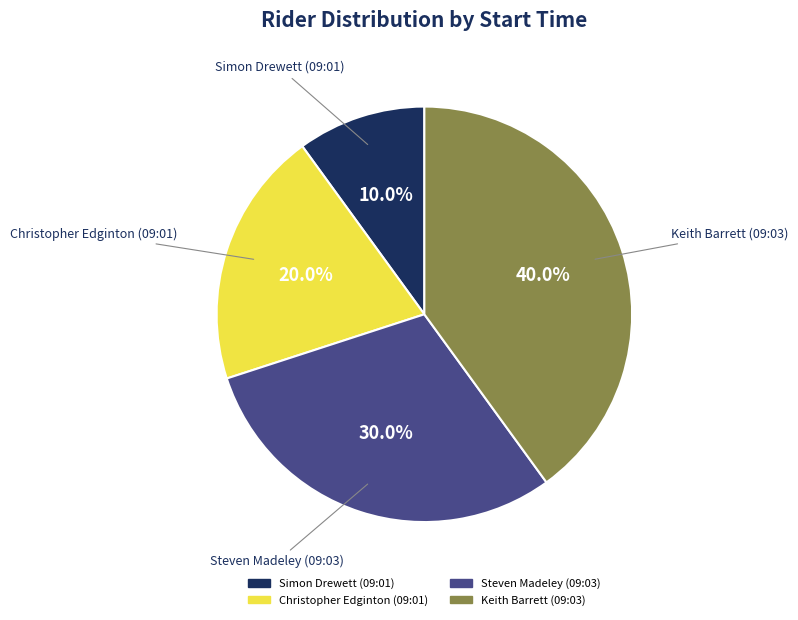

What percentage is the Simon Drewett (09:01) slice, to the nearest percent?

10%